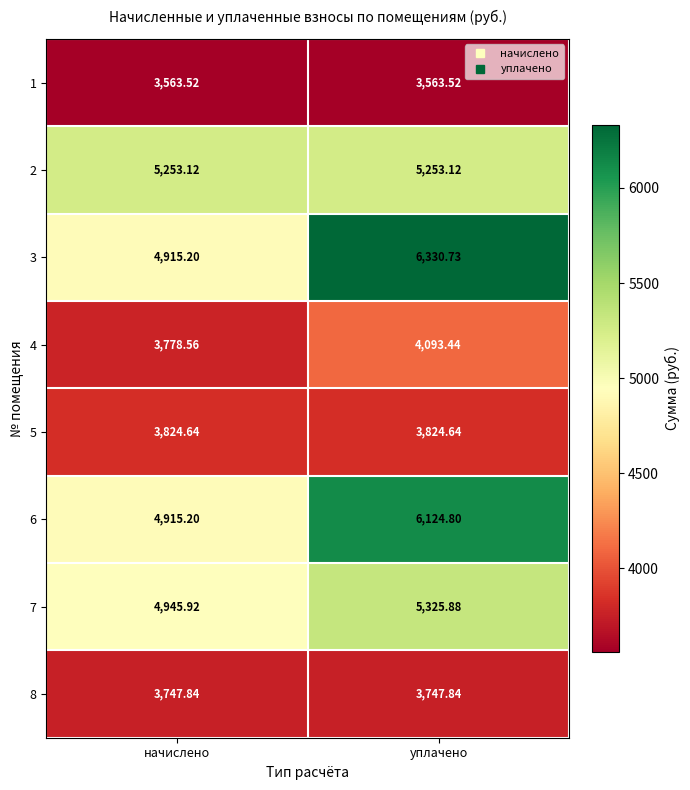

How many categories are shown in the chart?

2